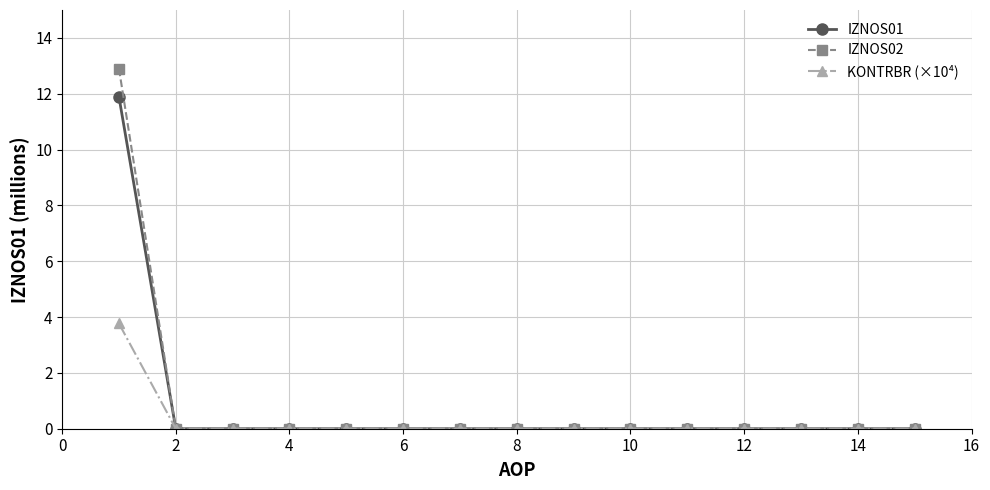

List the series in order of their peak value, lowest first.

KONTRBR (×10⁴), IZNOS01, IZNOS02